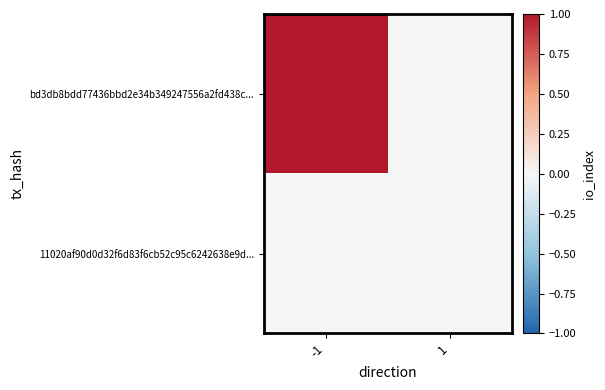

Count the number of data series in this chart.

2